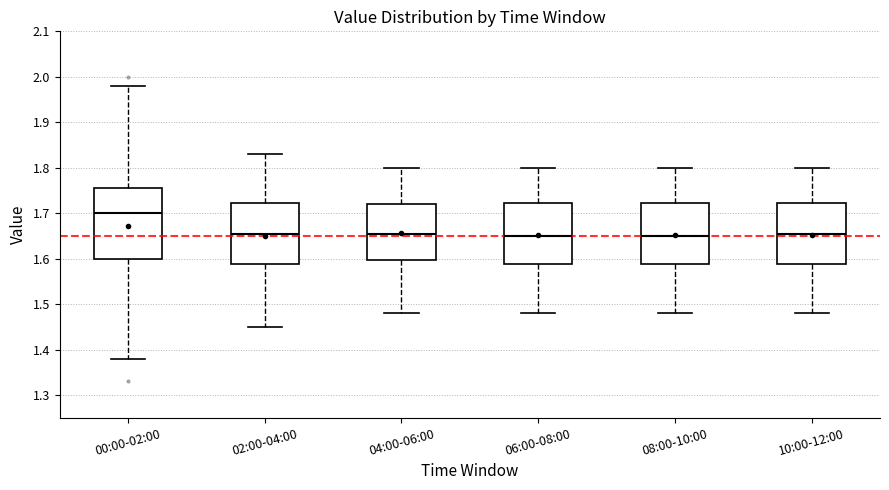

Which box is the tallest, from its lower edge to its upper edge?

00:00-02:00